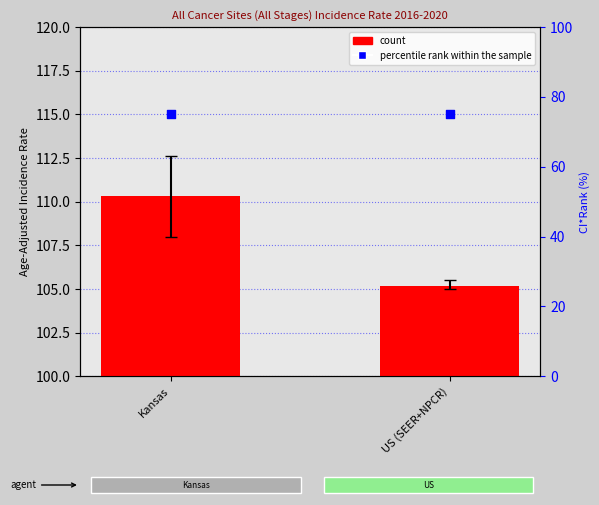

At which category is the sum across all series the highest?

Kansas